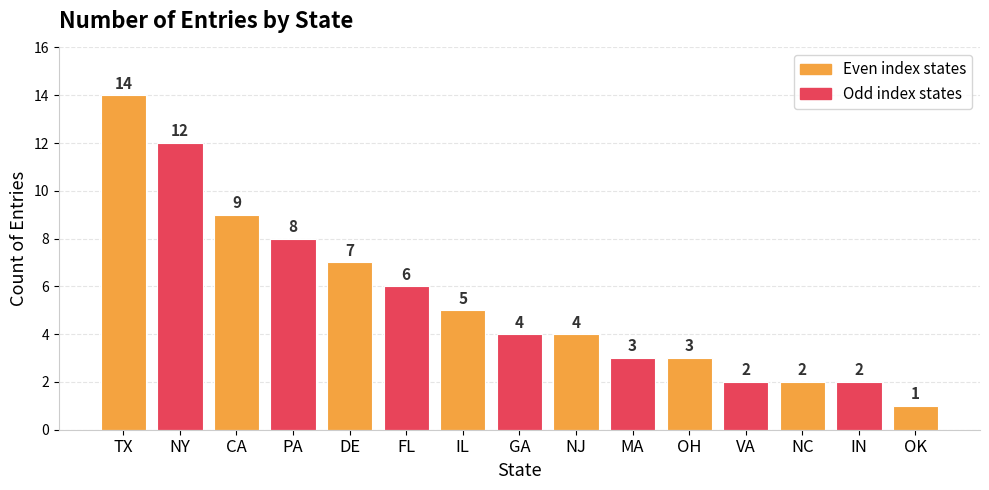

Which has a higher value, TX or VA?

TX